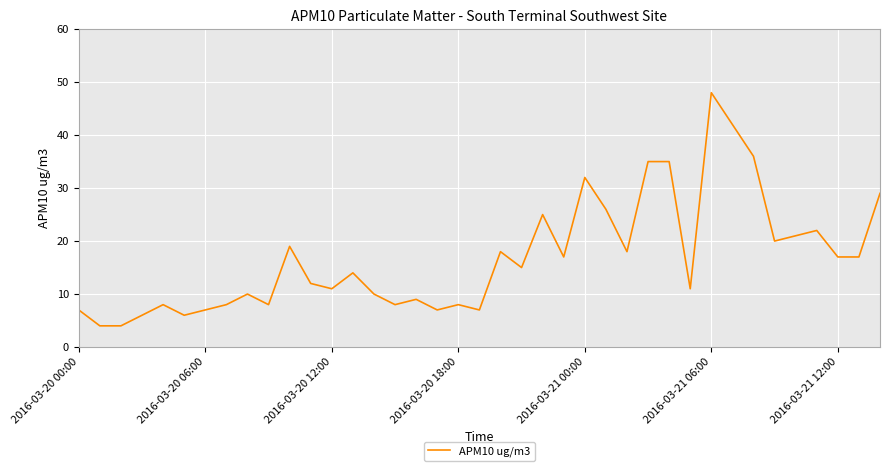

What is the maximum value shown in the chart?

48